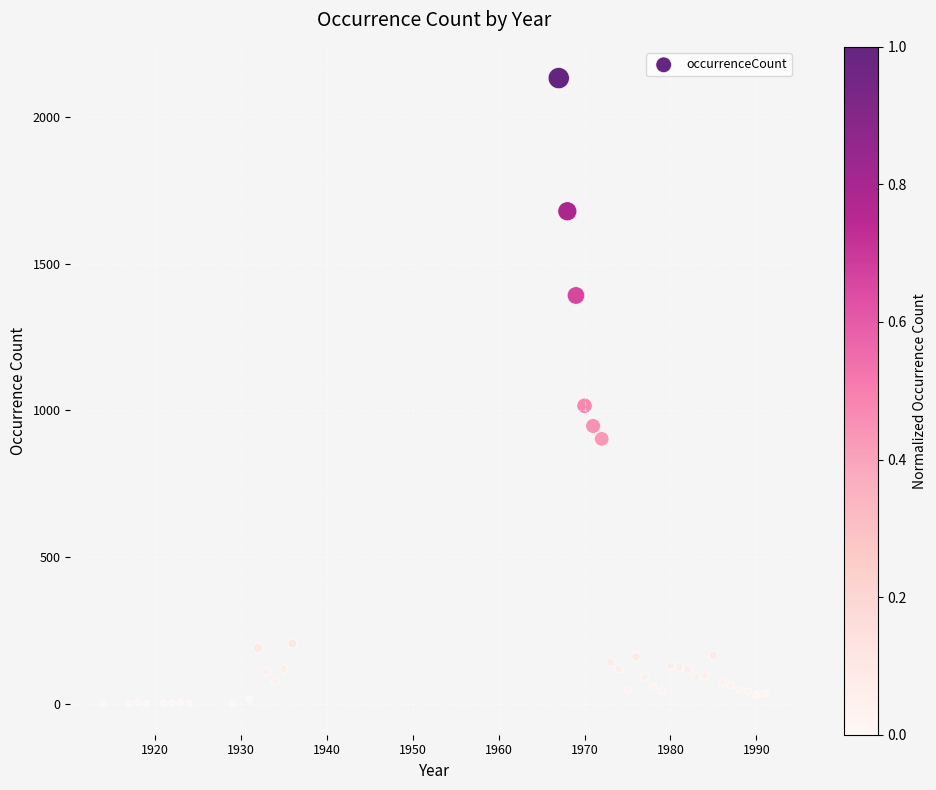

What Y value in the scatter plot is closest to 1067?

1016